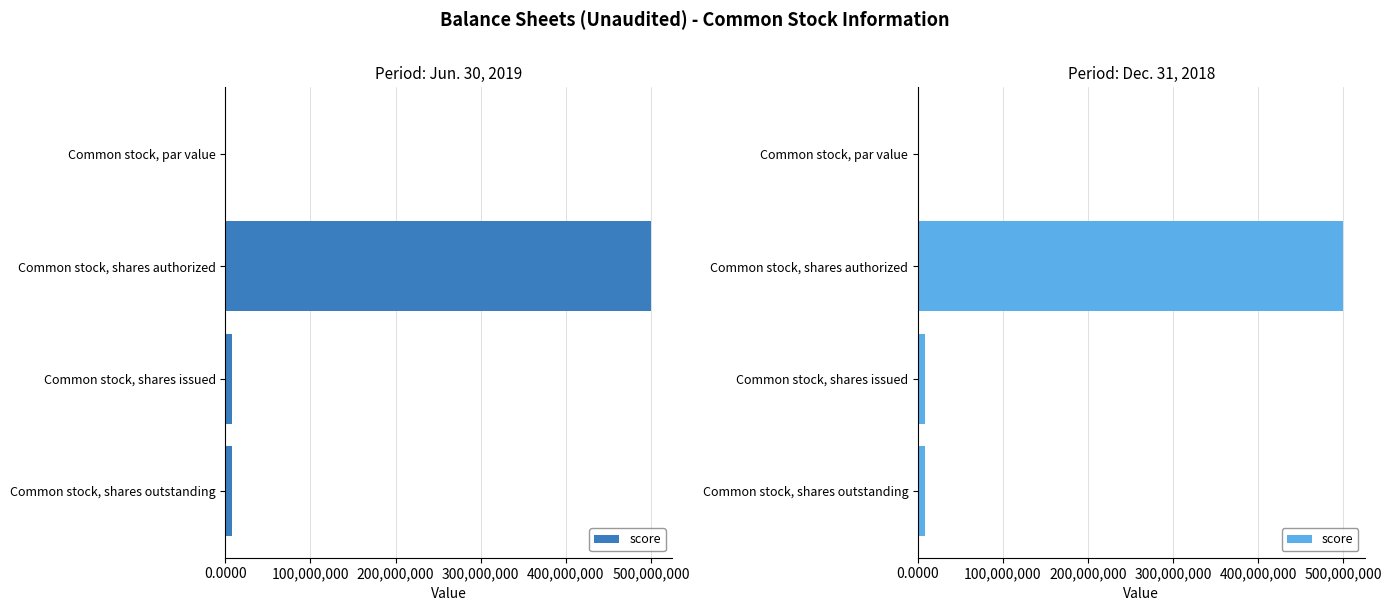

What is the sum of all values?

515800000.0